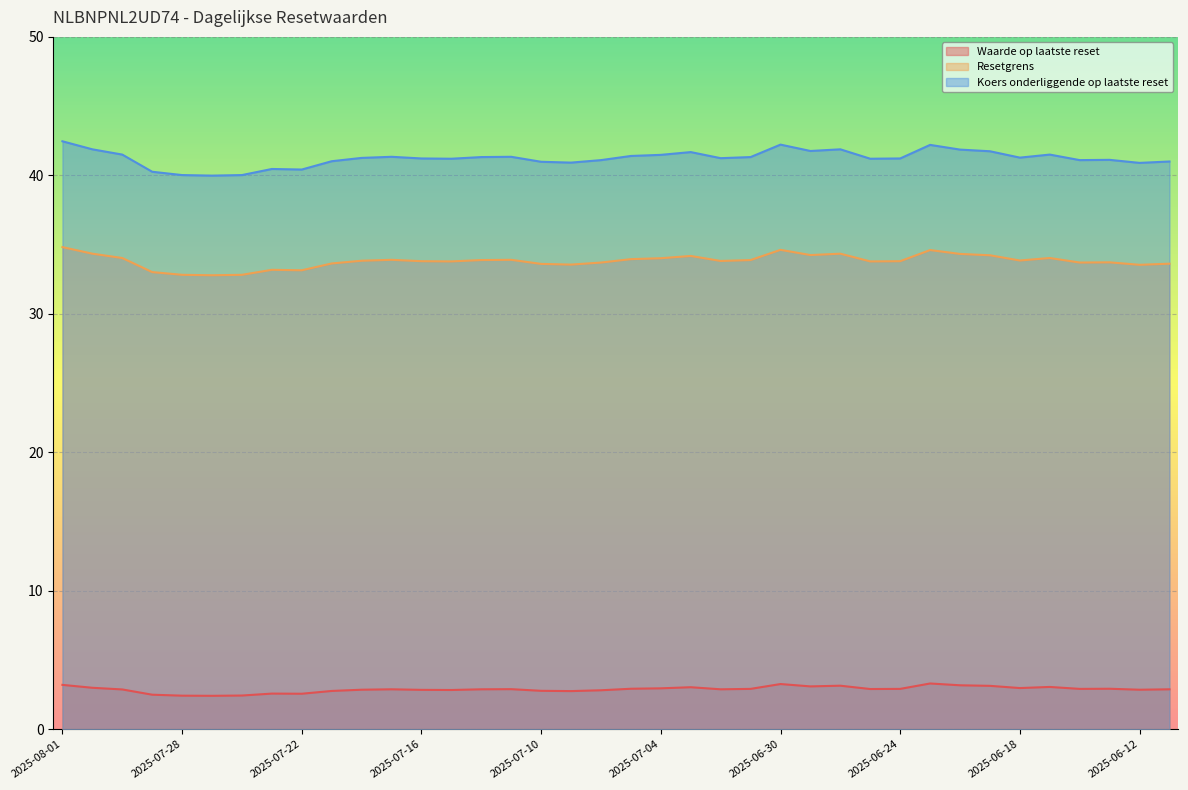

What is the difference between the maximum and minimum values in the Koers onderliggende op laatste reset series?

2.5